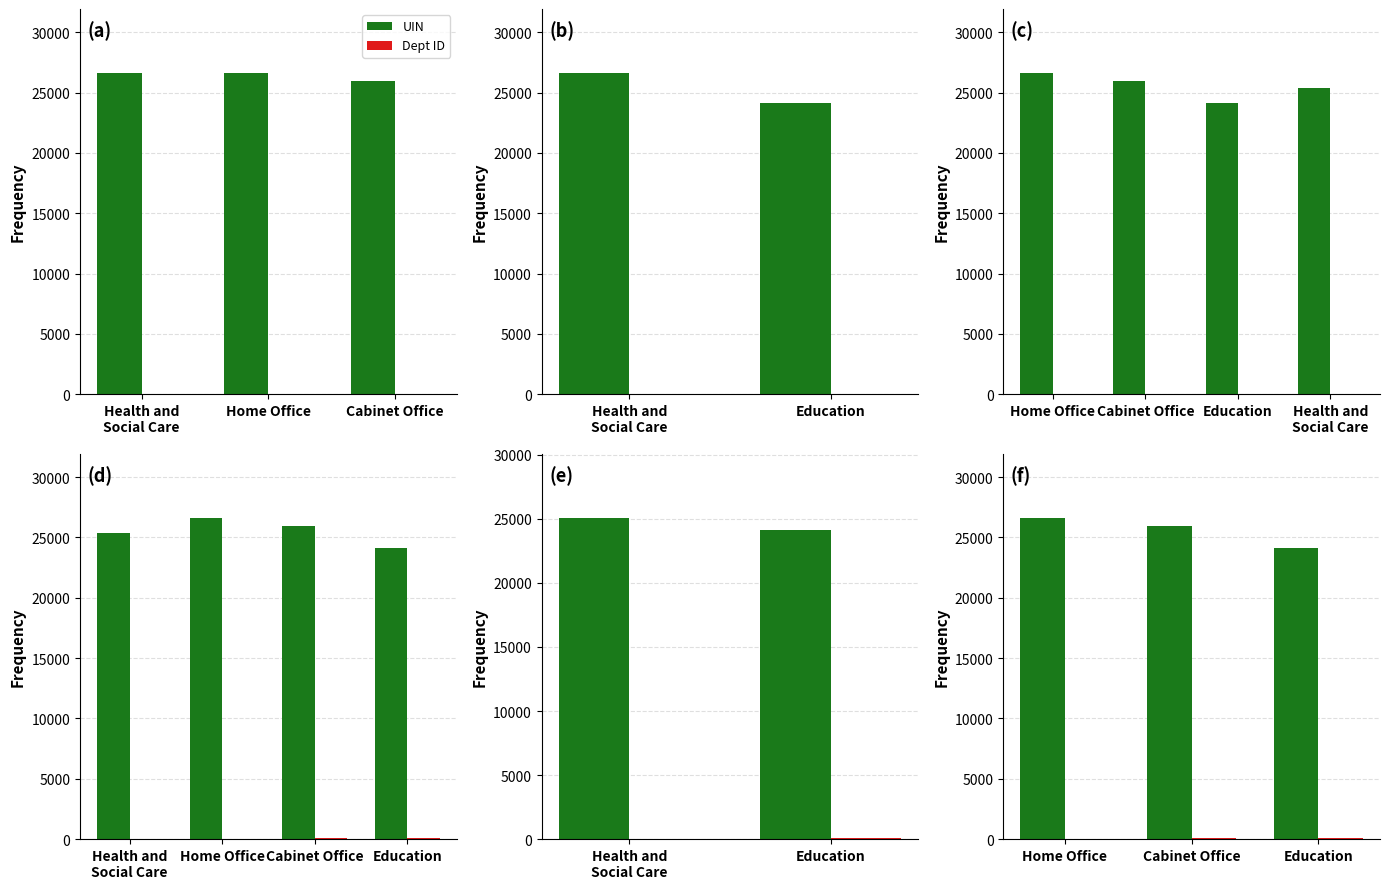

How many bars are there in each group?

2